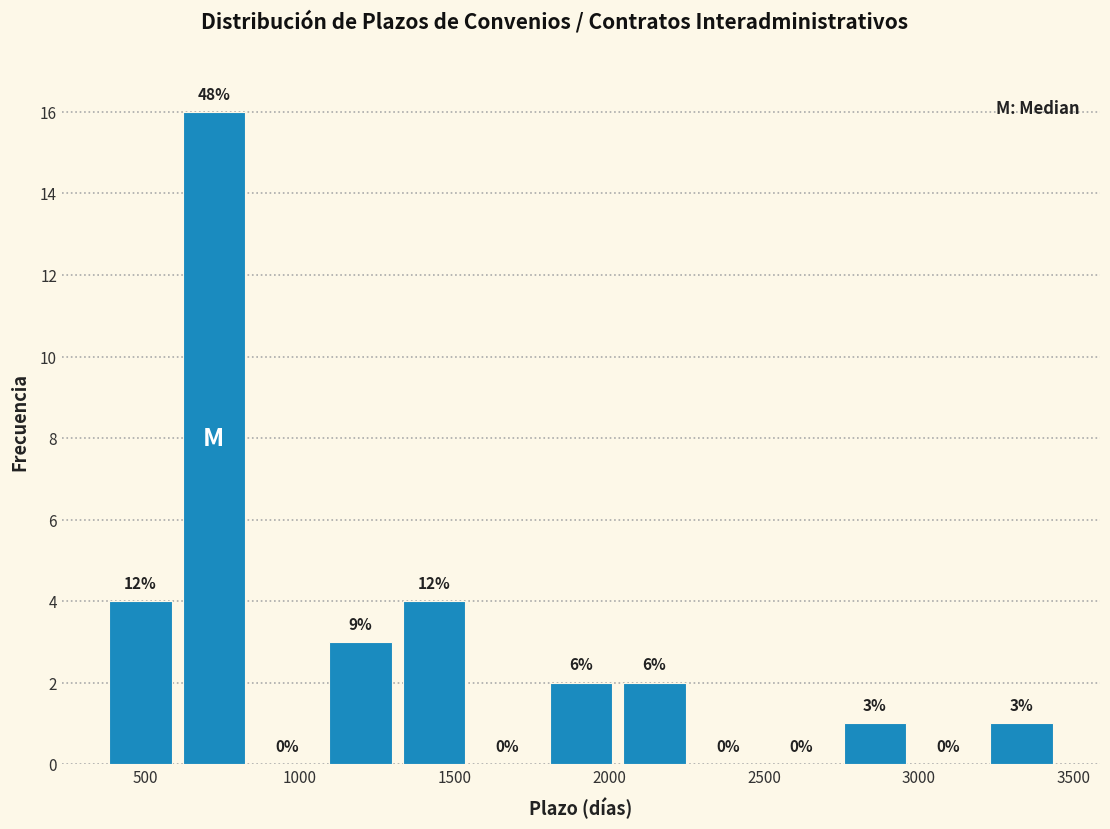

Over which range of the x-axis is the bar tallest?

600 to 850